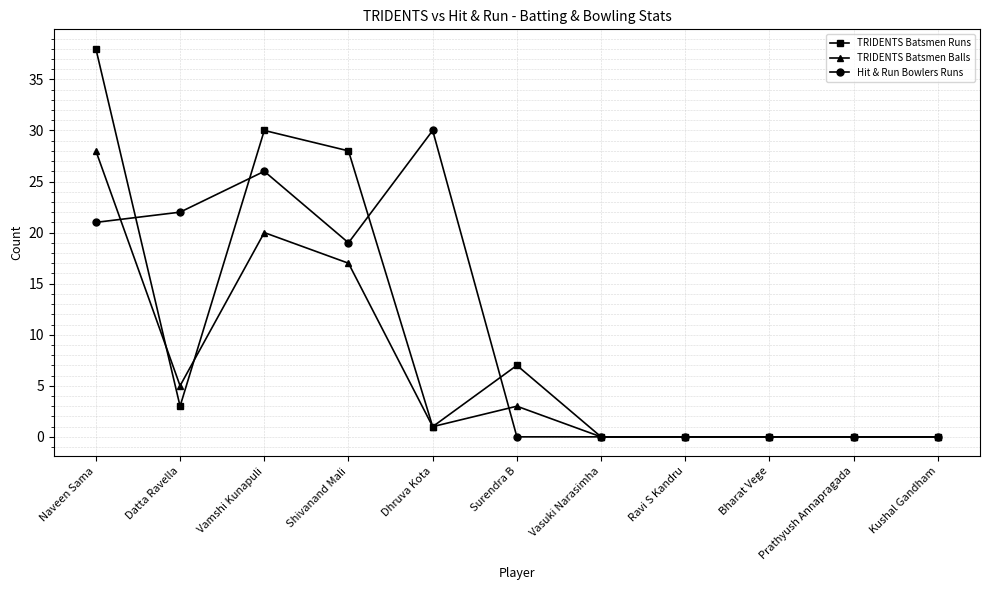

Which category has the highest value in the Hit & Run Bowlers Runs series?

Dhruva Kota